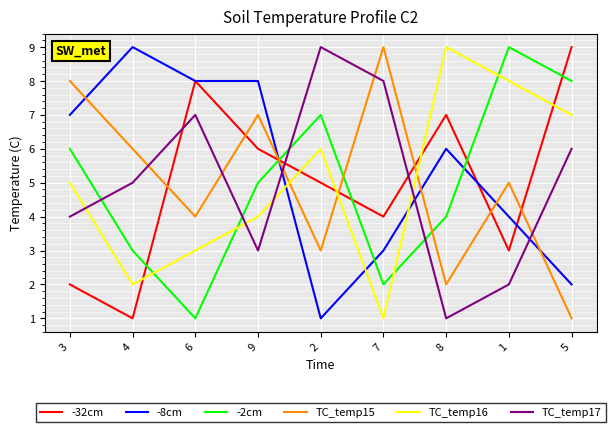

What is the sum of all -32cm values?

45